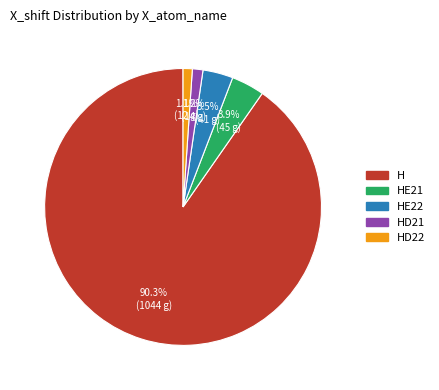

Is there any slice that represents more than half of the pie?

Yes